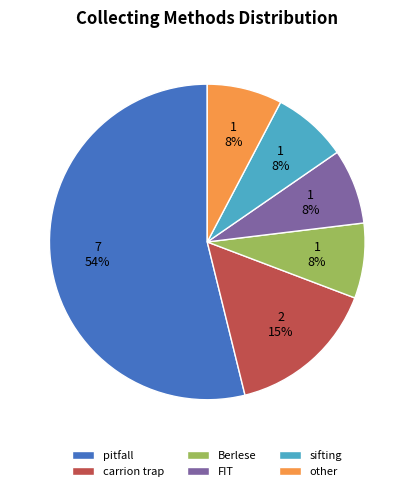

Do sifting and pitfall together represent more than half of the pie?

Yes